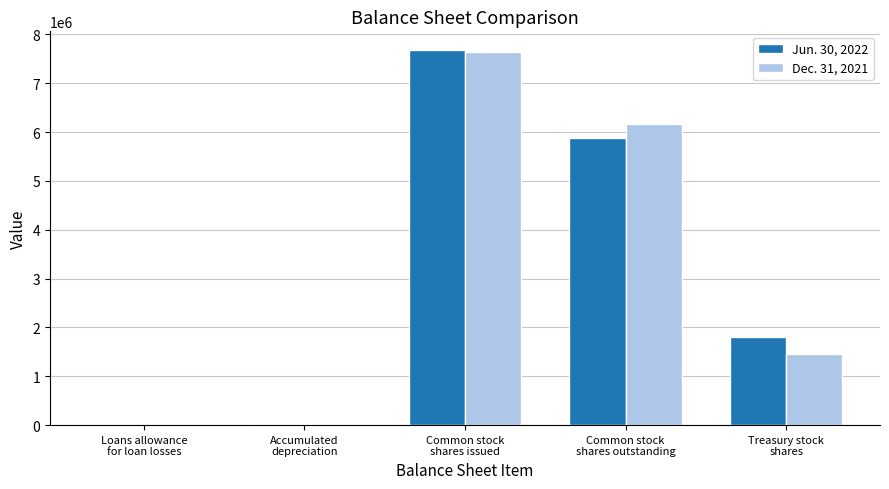

What is the total value across all series at Accumulated
depreciation?

44402